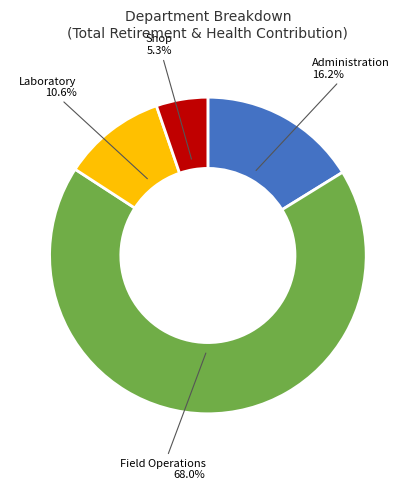

Is there any slice that represents more than half of the pie?

Yes